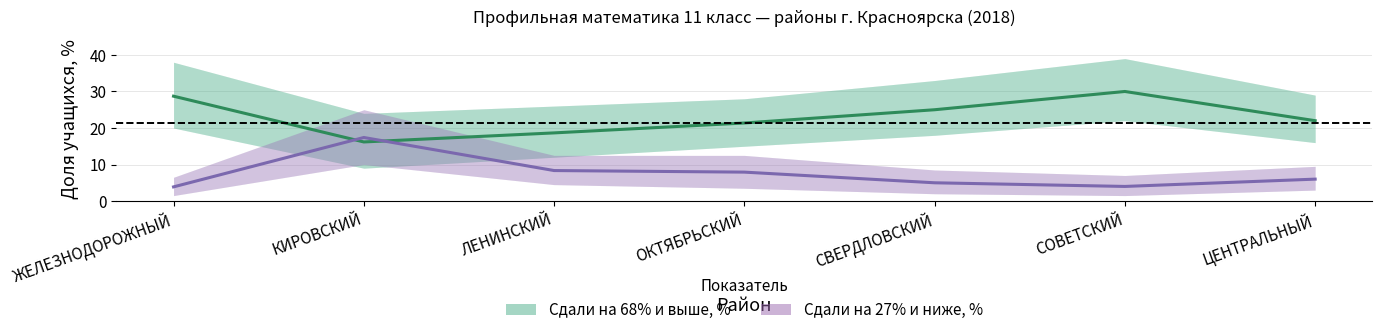

After their last crossing, which series has the higher values: Сдали на 68% и выше, % or Сдали на 27% и ниже, %?

Сдали на 68% и выше, %